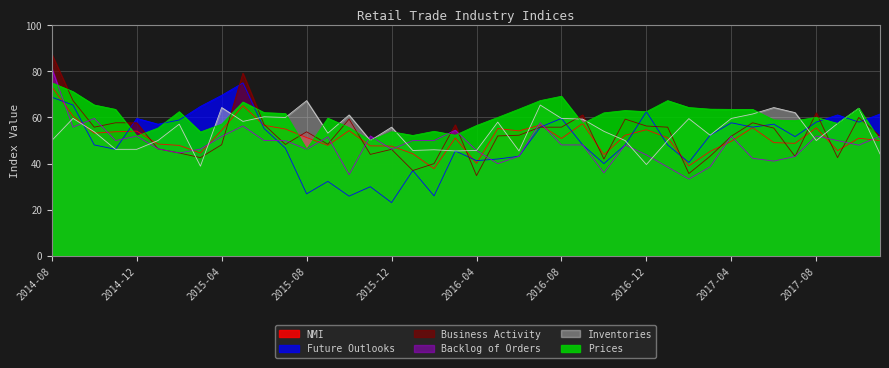

What is the difference between the highest and lowest values at 2017-06-01?

23.2